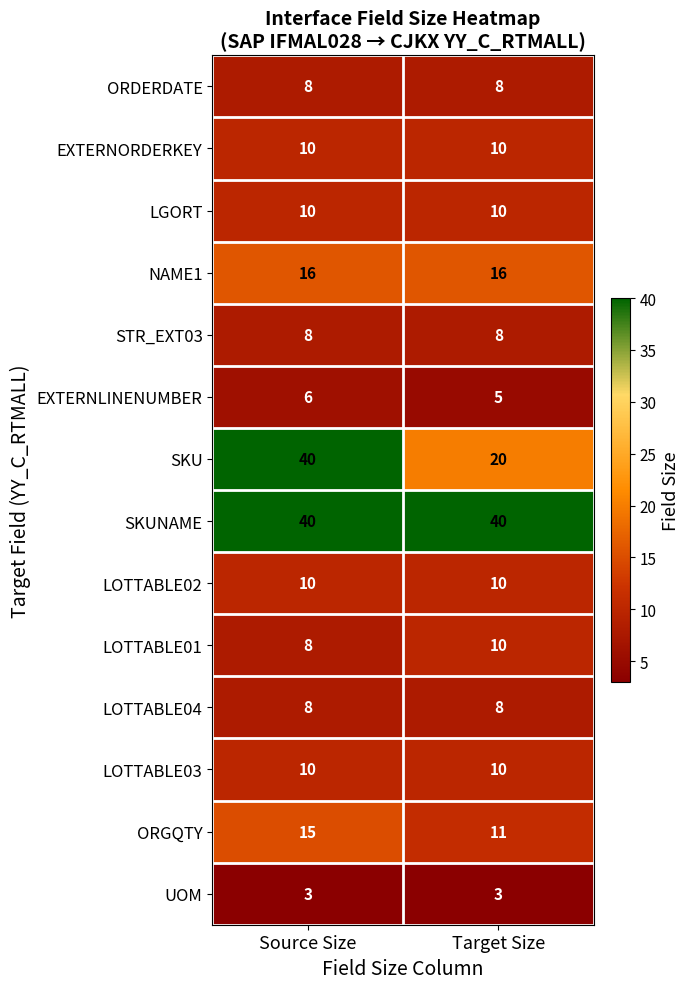

What is the maximum value for EXTERNLINENUMBER?

6